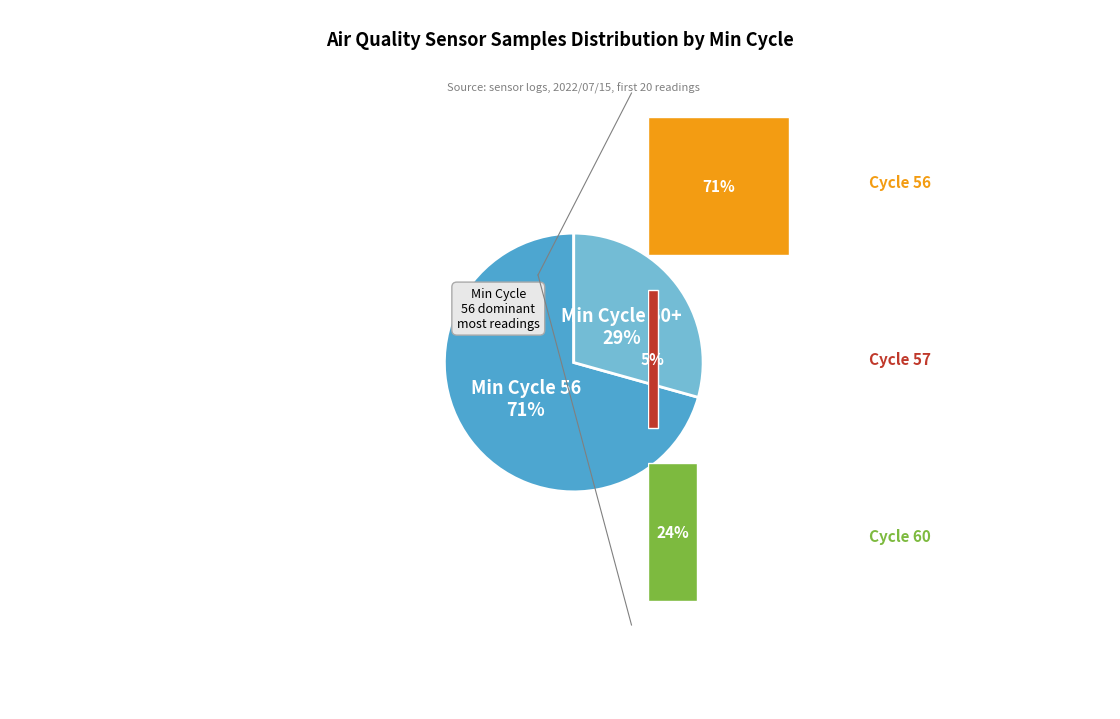

True or false: 60 accounts for 1% of the total.

False